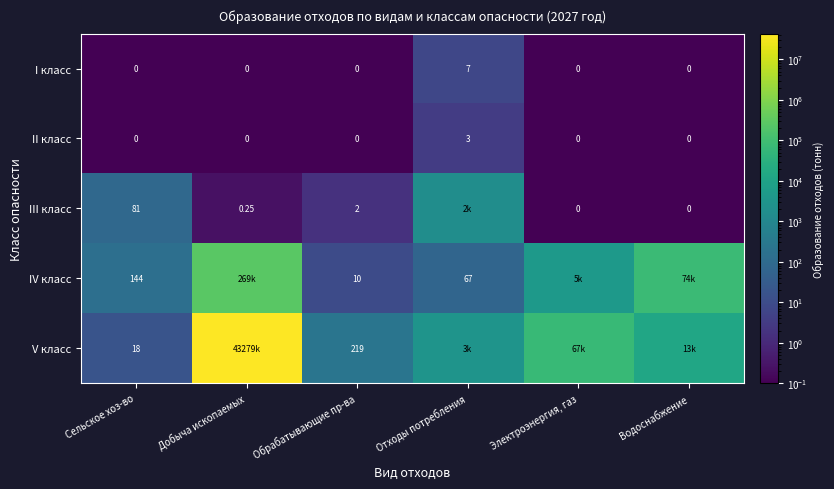

How many distinct data groups are displayed?

5